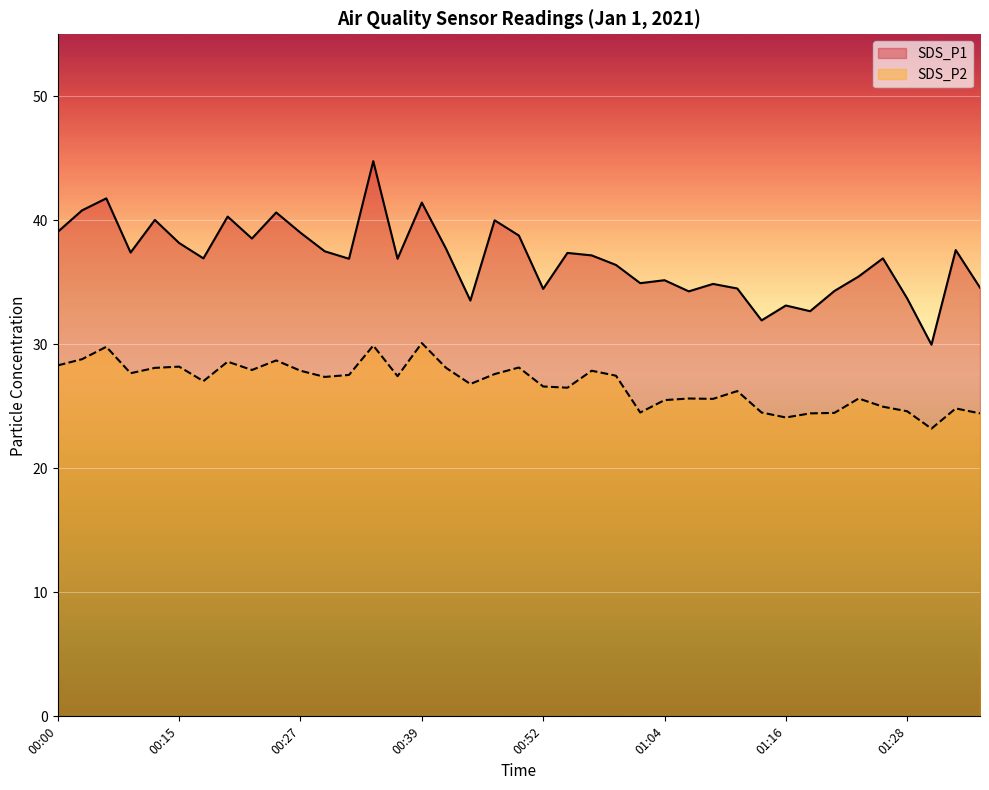

Reading right to left, extract all data points from this chart.

SDS_P1: 01:36=34.6	01:33=37.6	01:31=30.0	01:28=33.7	01:26=36.9	01:23=35.5	01:21=34.3	01:18=32.7	01:16=33.1	01:14=31.9	01:11=34.5	01:09=34.9	01:06=34.3	01:04=35.2	01:01=34.9	00:59=36.4	00:56=37.2	00:54=37.4	00:52=34.5	00:49=38.8	00:47=40.0	00:44=33.5	00:42=37.7	00:39=41.4	00:37=36.9	00:35=44.8	00:32=36.9	00:30=37.5	00:27=39.0	00:25=40.6	00:22=38.5	00:20=40.3	00:17=36.9	00:15=38.2	00:13=40.0	00:10=37.4	00:08=41.8	00:05=40.8	00:00=39.1
SDS_P2: 01:36=24.4	01:33=24.8	01:31=23.2	01:28=24.6	01:26=25.0	01:23=25.6	01:21=24.5	01:18=24.4	01:16=24.1	01:14=24.5	01:11=26.2	01:09=25.6	01:06=25.6	01:04=25.5	01:01=24.5	00:59=27.5	00:56=27.9	00:54=26.5	00:52=26.6	00:49=28.1	00:47=27.6	00:44=26.8	00:42=28.1	00:39=30.1	00:37=27.4	00:35=29.9	00:32=27.5	00:30=27.4	00:27=27.9	00:25=28.7	00:22=27.9	00:20=28.6	00:17=27.0	00:15=28.2	00:13=28.1	00:10=27.7	00:08=29.8	00:05=28.8	00:00=28.3